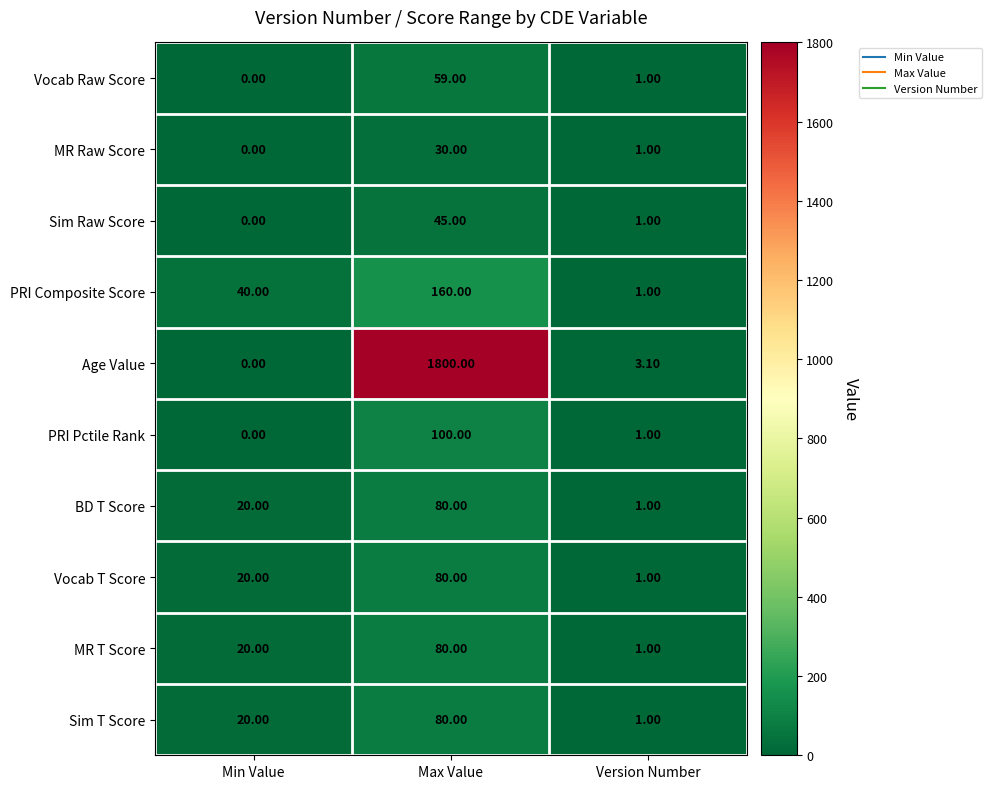

What is the difference between the maximum and minimum values in the Age Value series?

1800.0